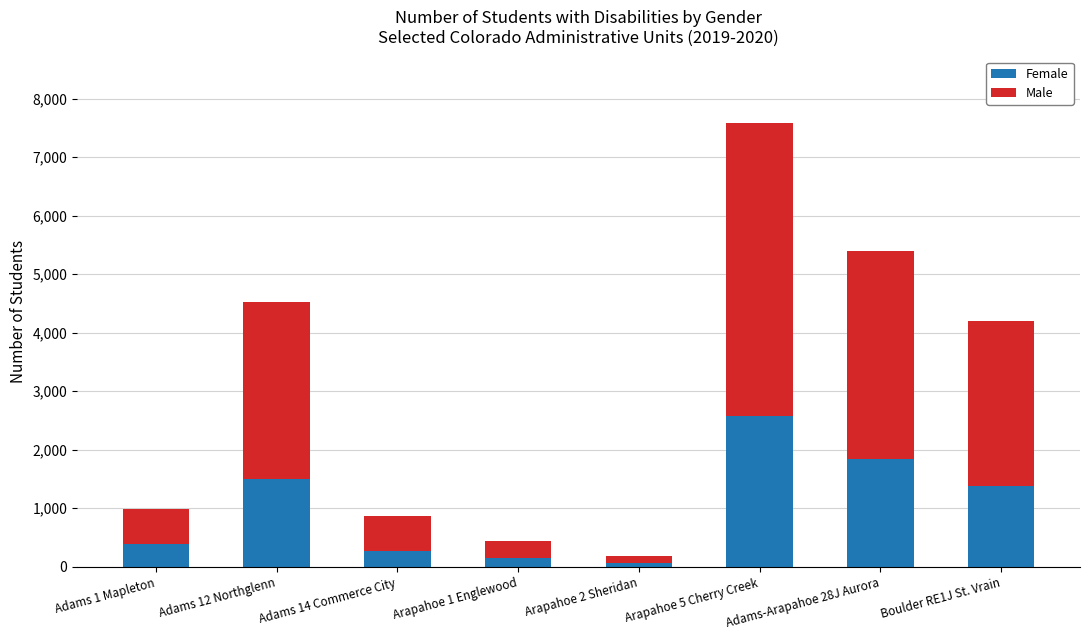

At which label does Female reach its peak?

Arapahoe 5 Cherry Creek